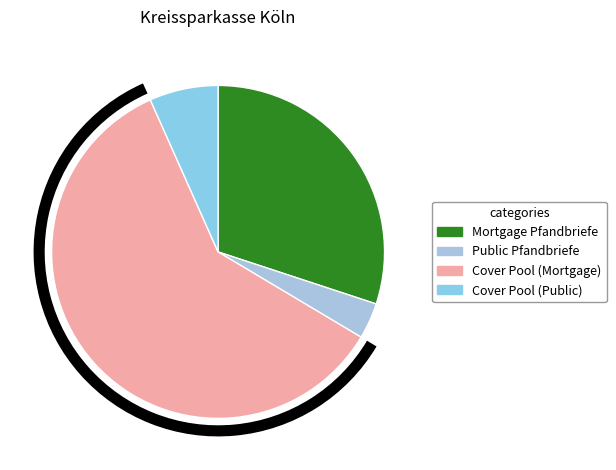

The Mortgage Pfandbriefe slice represents 23% of the pie. True or false?

False